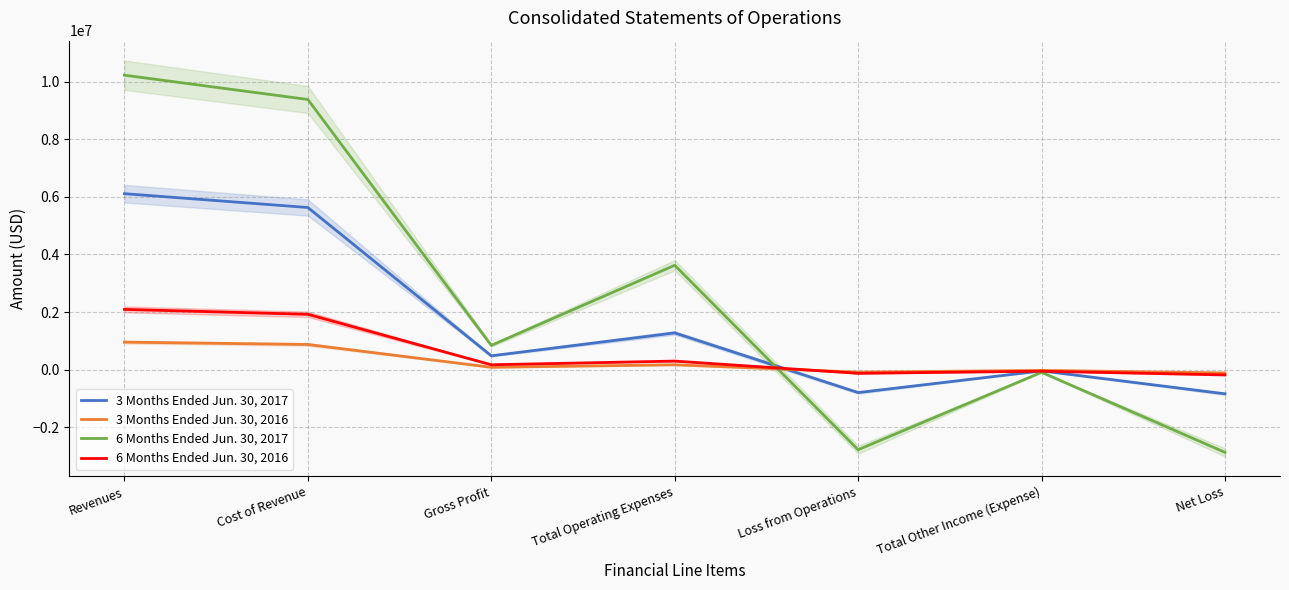

Which series changed the most between Total Operating Expenses and Net Loss?

6 Months Ended Jun. 30, 2017